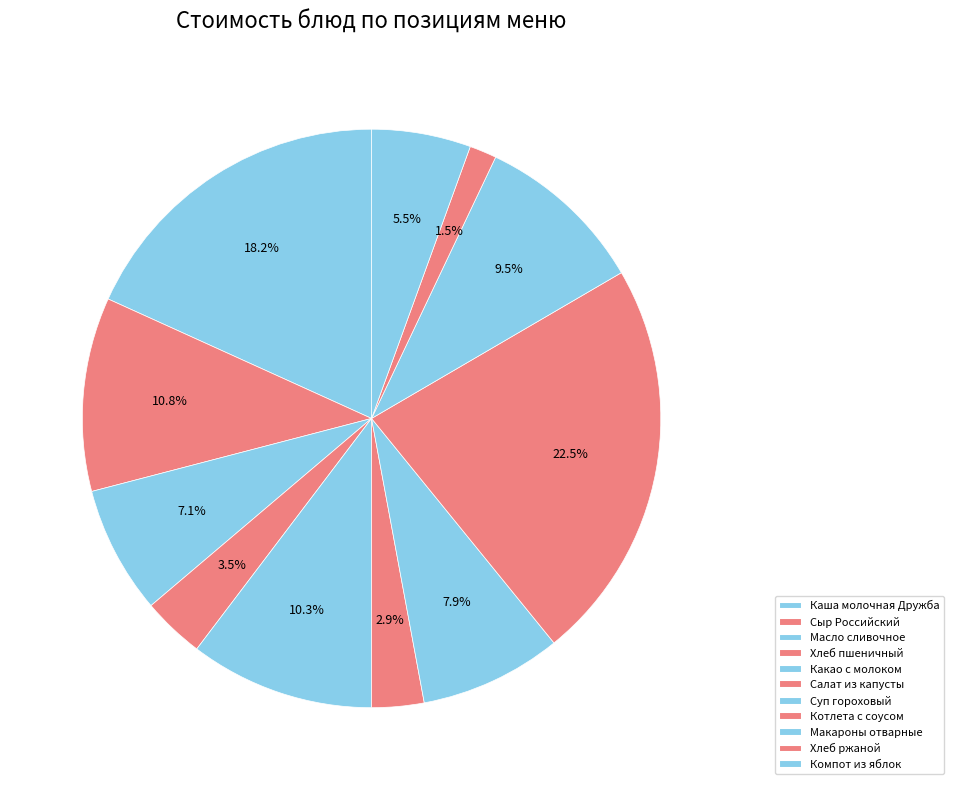

Combined, do Хлеб пшеничный and Макароны отварные account for over 50%?

No